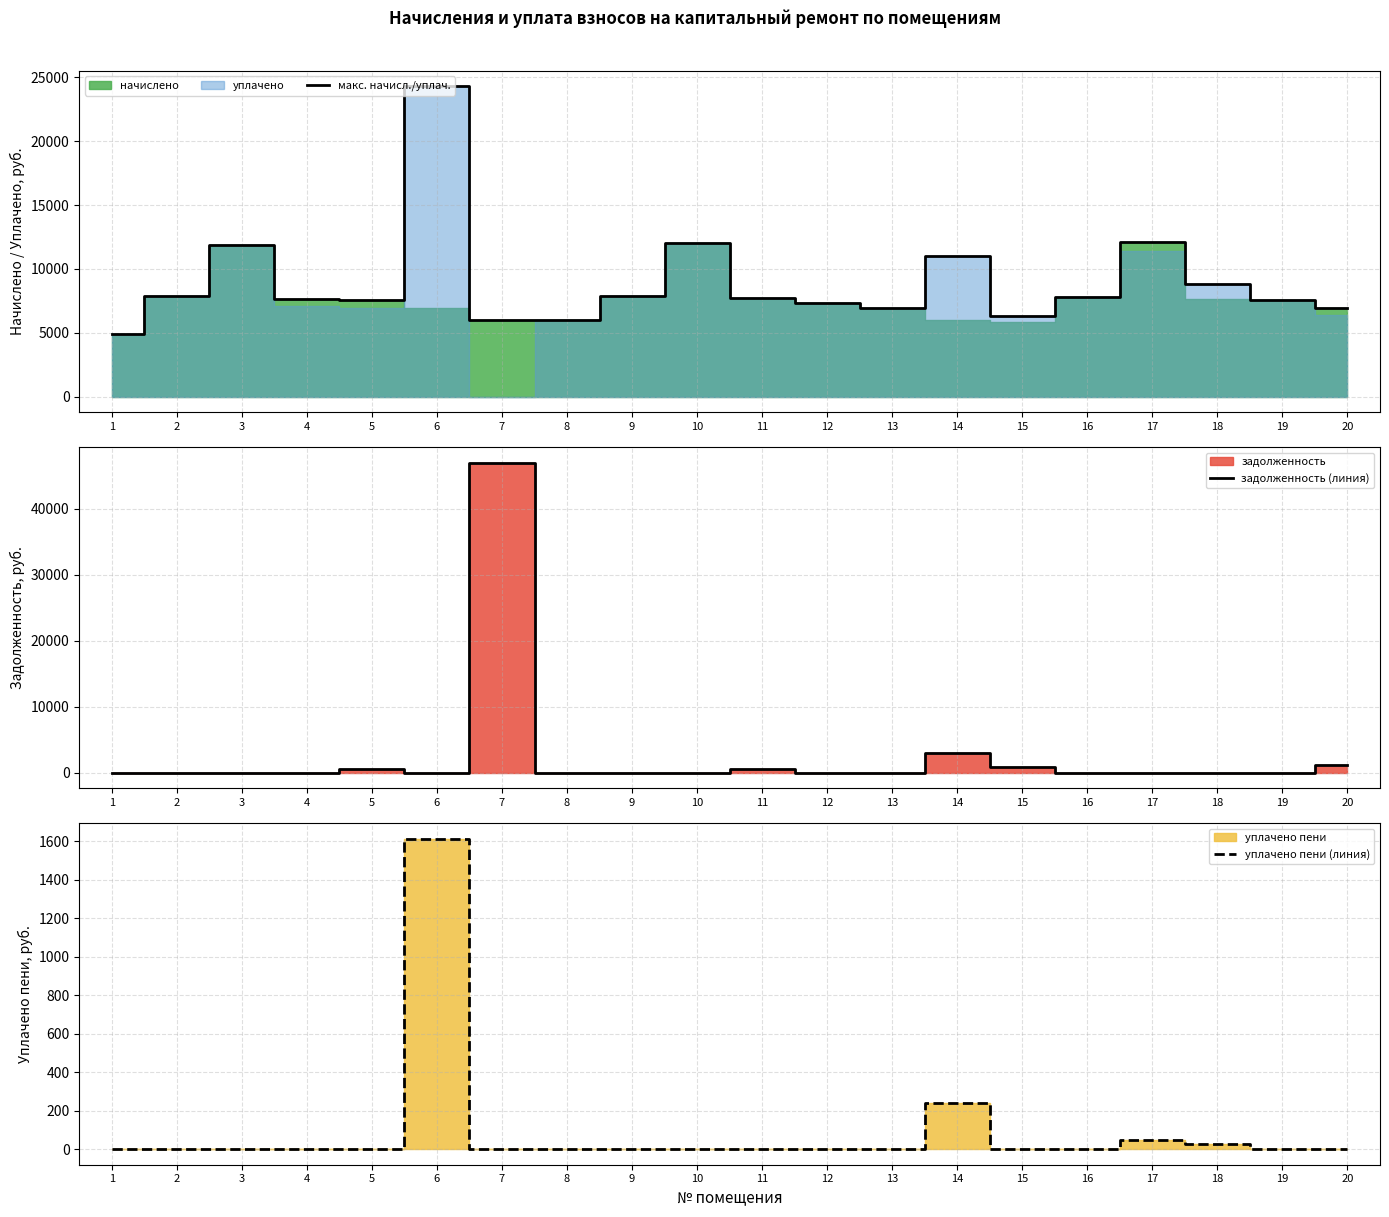

What is the difference between the задолженность (линия) values at 17 and 20?

1156.4